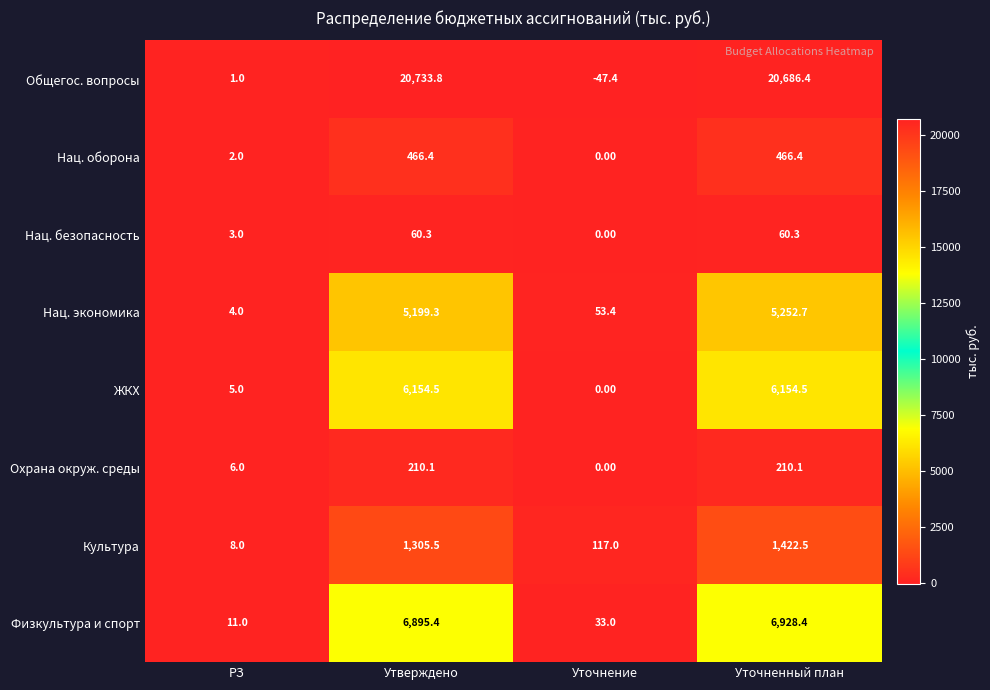

Which series changed the most between Утверждено and Уточненный план?

Культура